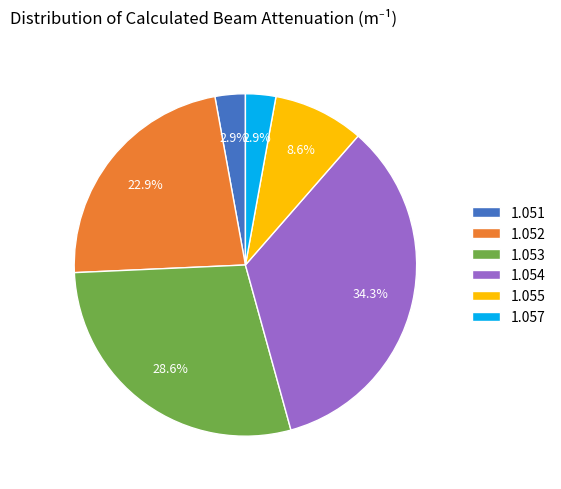

Does 1.054 represent more than half of the total?

No